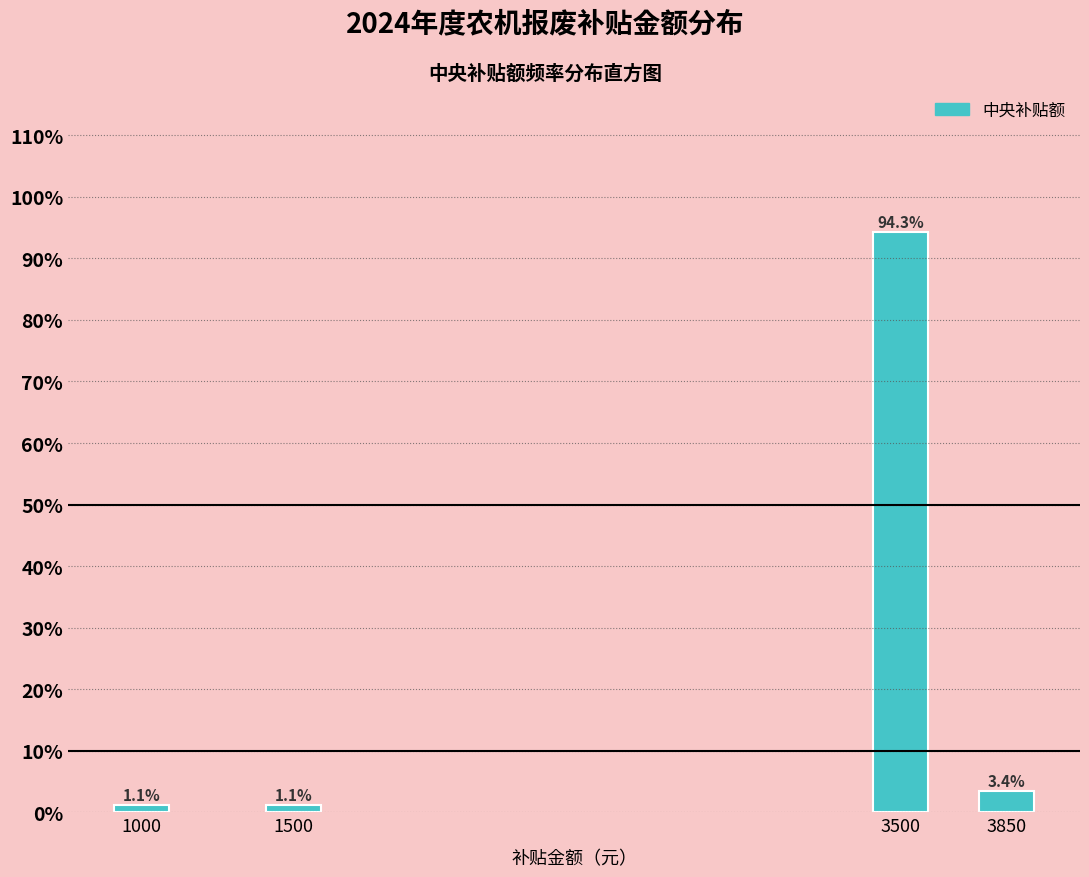

Reading right to left, list all the values displayed in this chart.

3850=3.4	3500=94.3	1500=1.1	1000=1.1